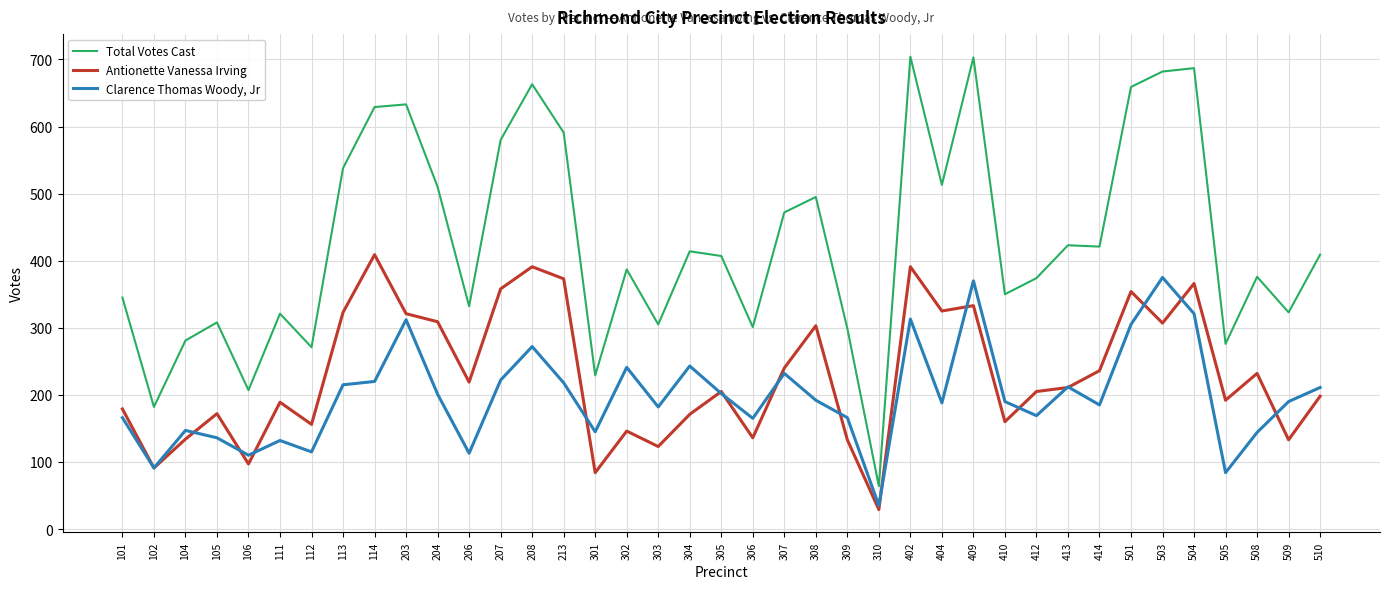

What are all the series names shown in the legend?

Total Votes Cast, Antionette Vanessa Irving, Clarence Thomas Woody, Jr